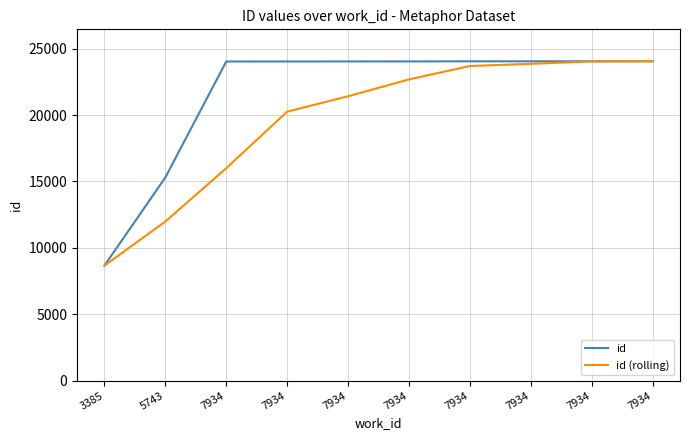

True or false: id (rolling) and id intersect in this chart.

False